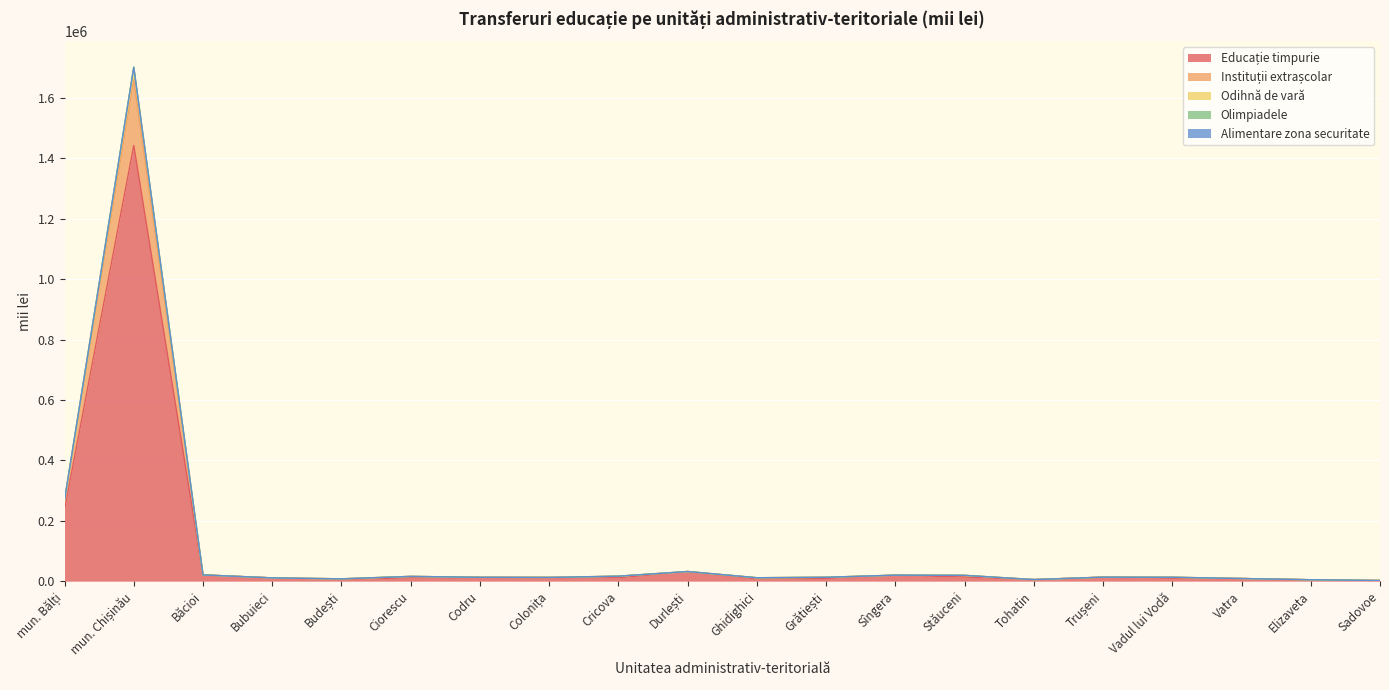

How many values in the Instituții extrașcolar series exceed 12944?

10